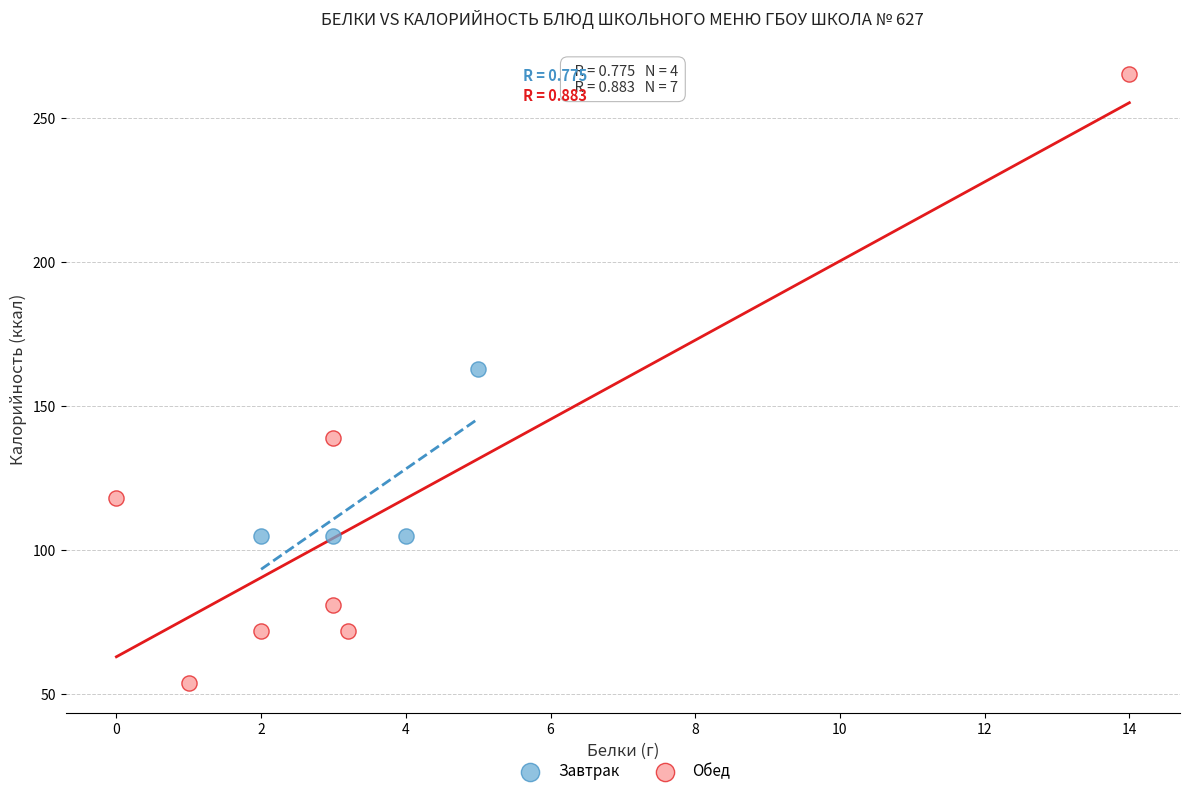

Which series contains the lowest Y value?

Обед